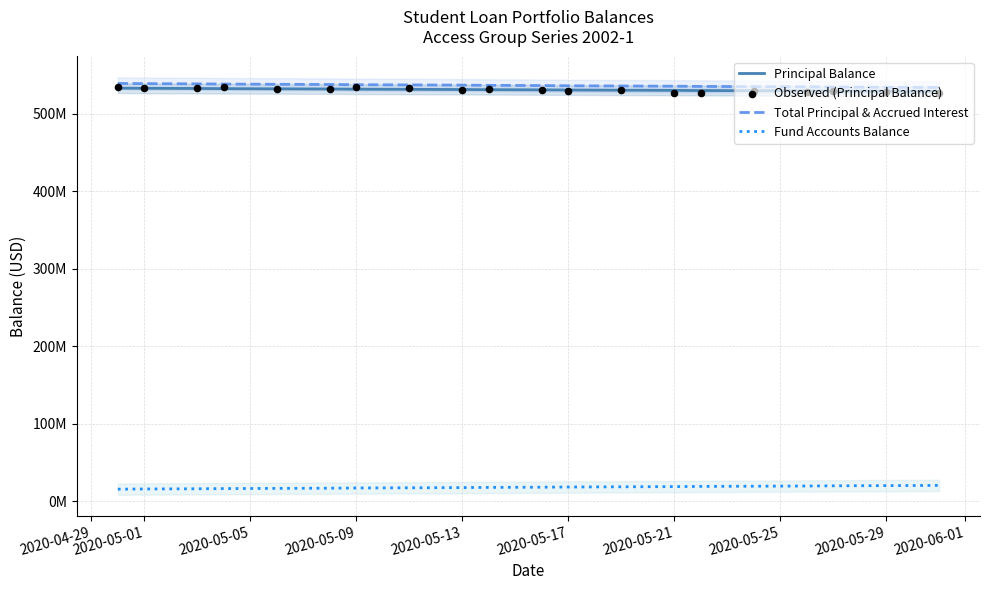

What is the total value across all series at 2020-05-13?

1619140578.4